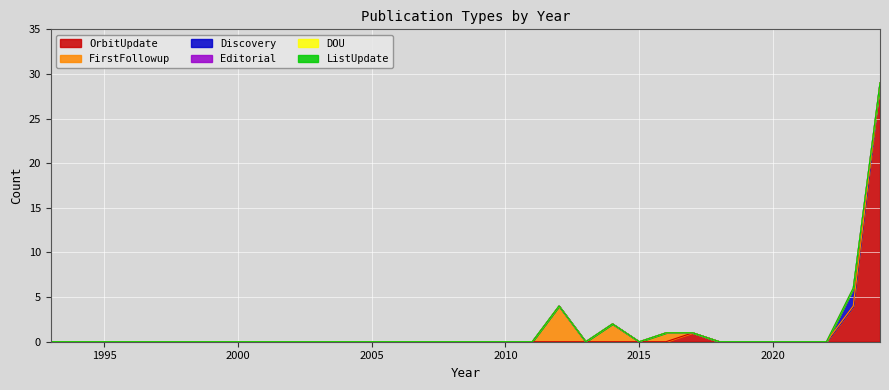

At 2023, list the series in order from smallest to largest.

FirstFollowup, Editorial, DOU, ListUpdate, Discovery, OrbitUpdate